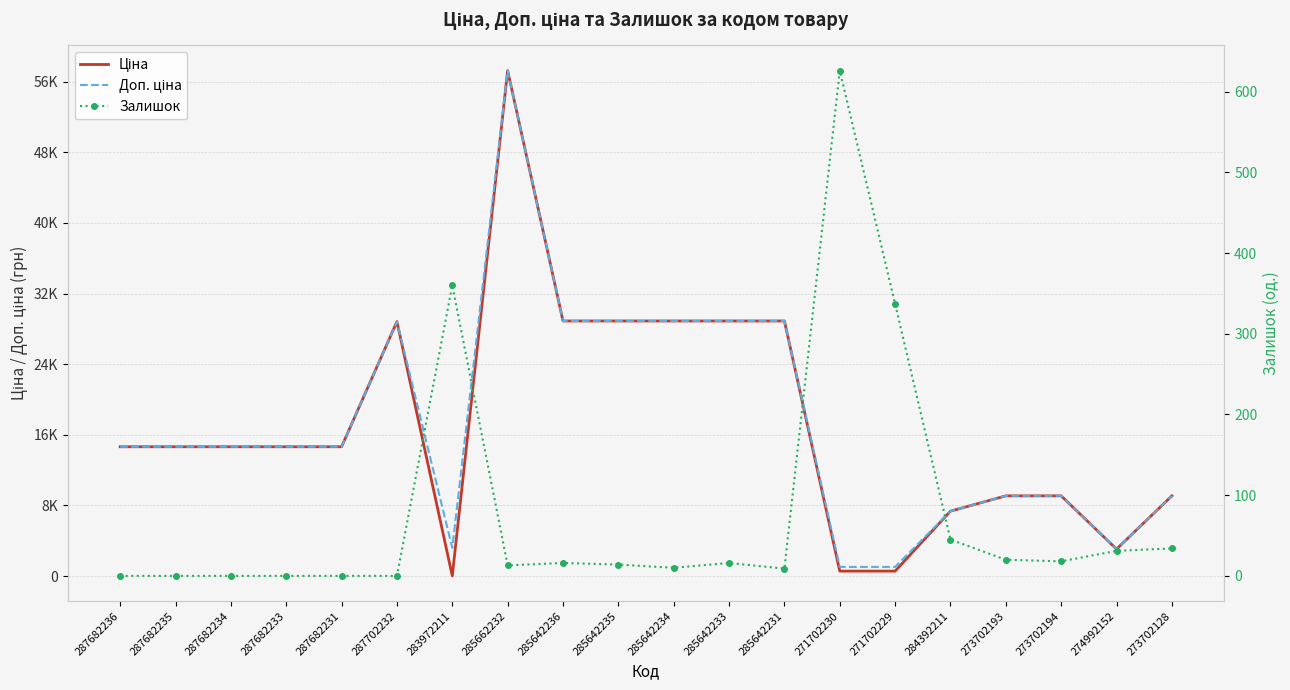

What is the label of the 18th point from the left?

273702194